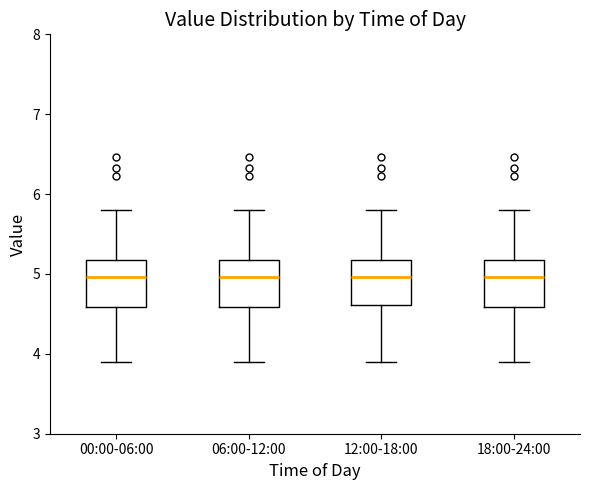

Reading left to right, read every box against the y-axis: the position of its median line, the range the box covers, and the ends of its whiskers. The values are not printed on the chart, so give them approximately, as read against the axis.

00:00-06:00: median 5.0, box 4.6 to 5.2, whiskers 3.9 to 5.8
06:00-12:00: median 5.0, box 4.6 to 5.2, whiskers 3.9 to 5.8
12:00-18:00: median 5.0, box 4.6 to 5.2, whiskers 3.9 to 5.8
18:00-24:00: median 5.0, box 4.6 to 5.2, whiskers 3.9 to 5.8